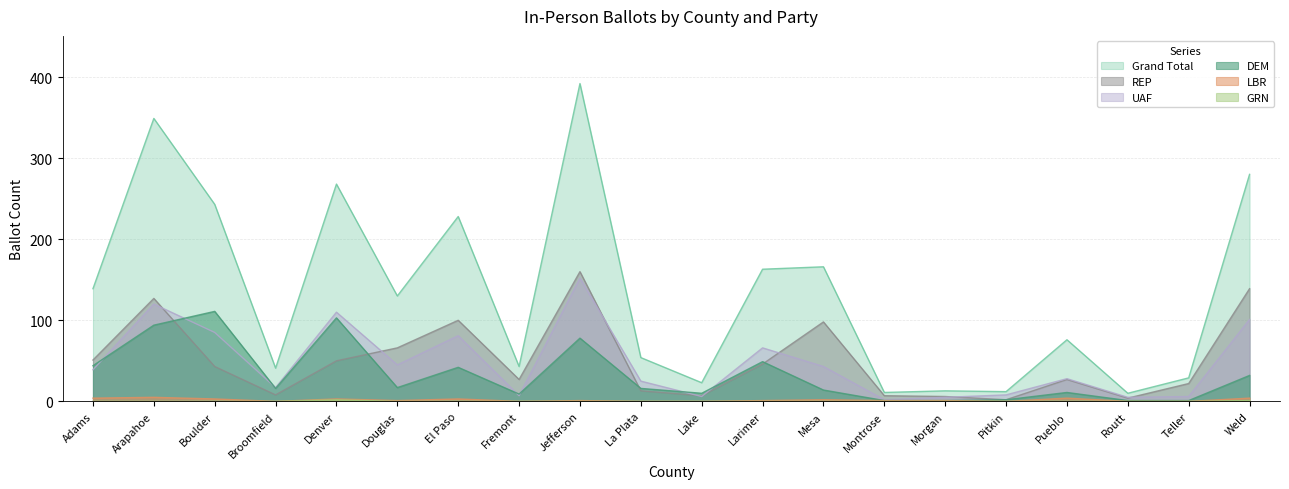

True or false: GRN and Grand Total cross at least once.

False